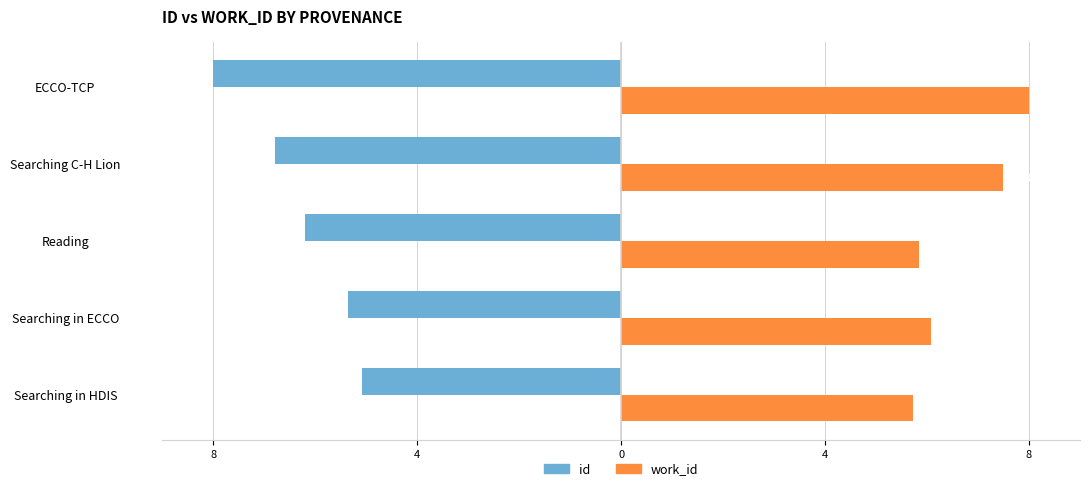

Reading right to left, extract all data points from this chart.

id: -8.0	-6.8	-6.2	-5.4	-5.1
work_id: 8.0	7.5	5.8	6.1	5.7